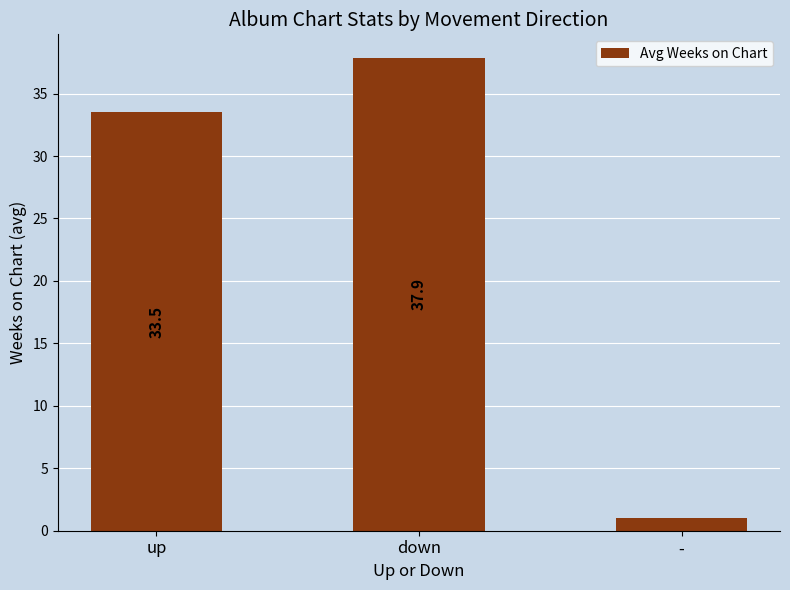

What position from the right is down?

2